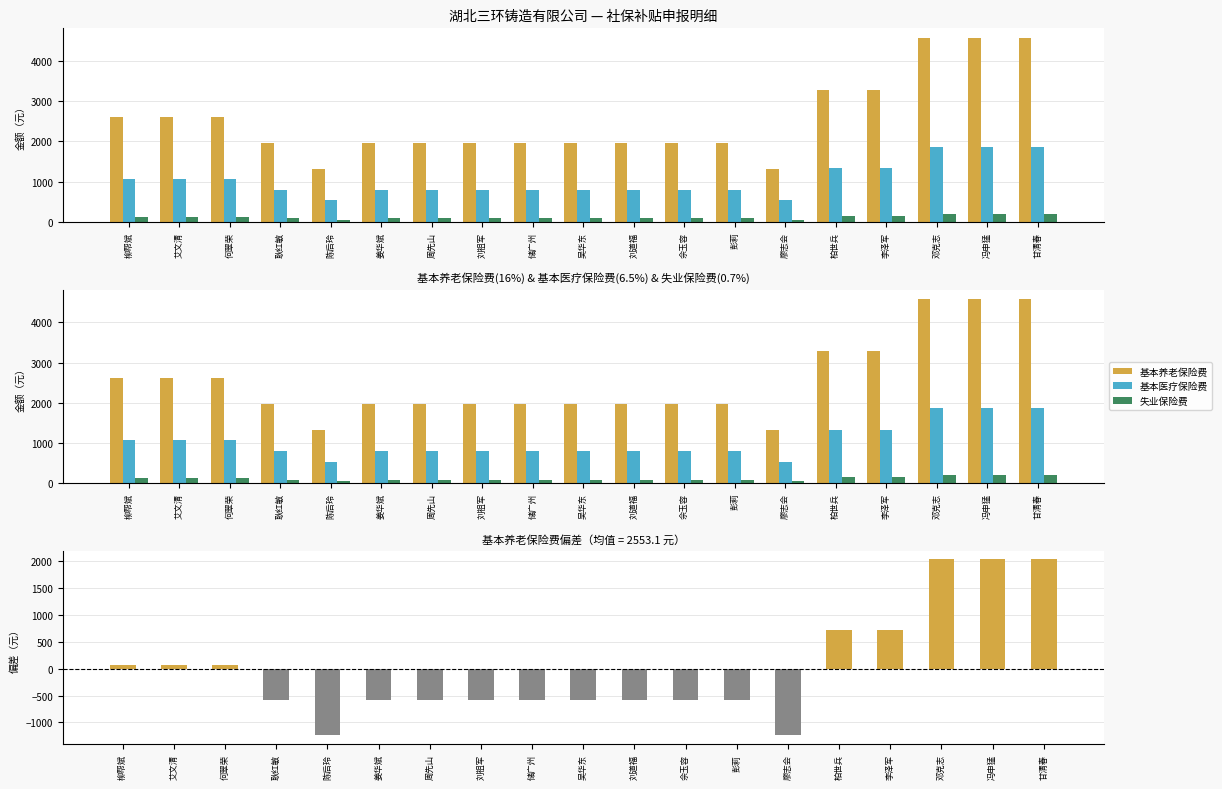

Which series has the largest total across all categories?

基本养老保险费